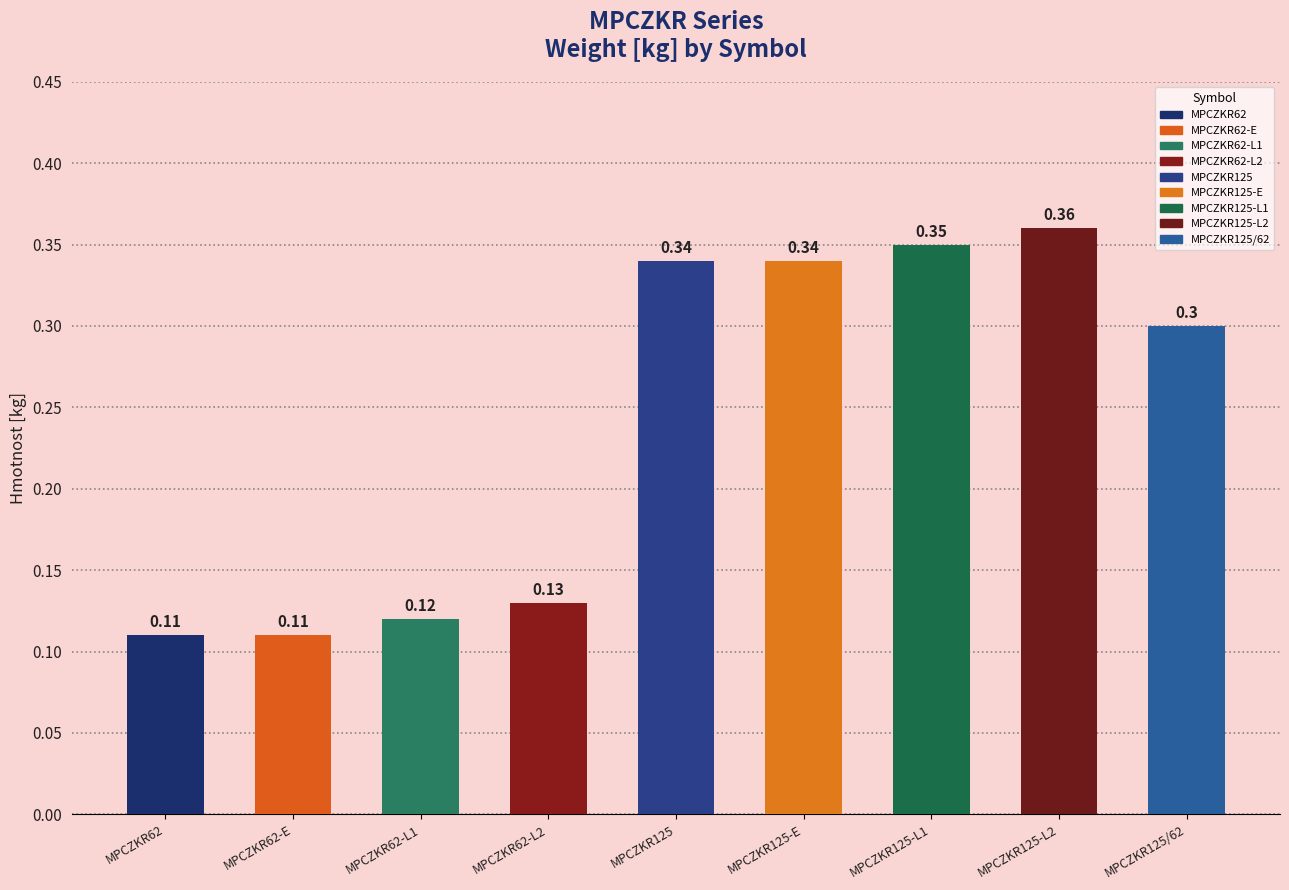

Count the number of data series in this chart.

1